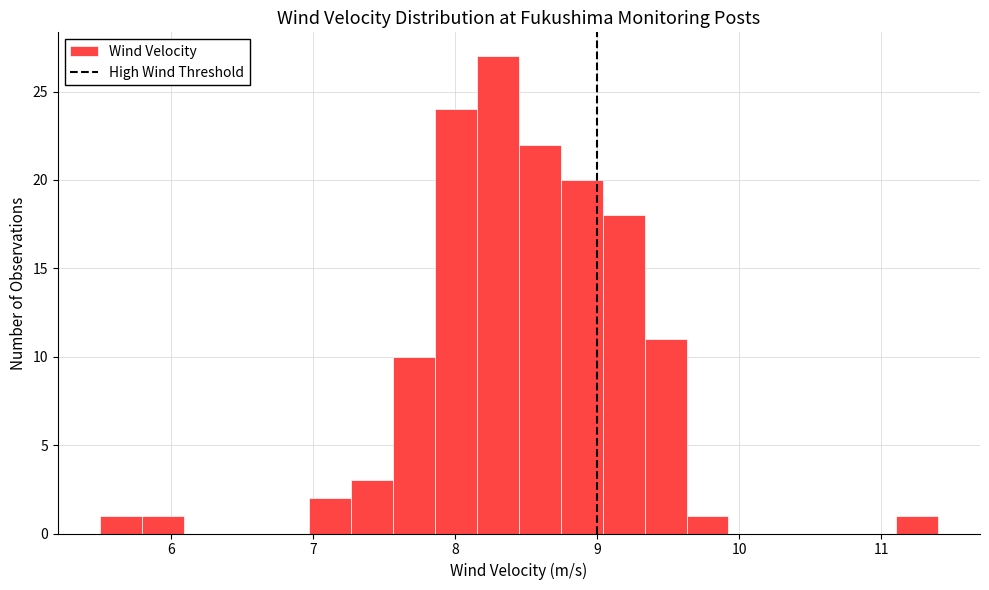

Read against the x-axis, roughly where is the centre of the tallest bar?

8.3